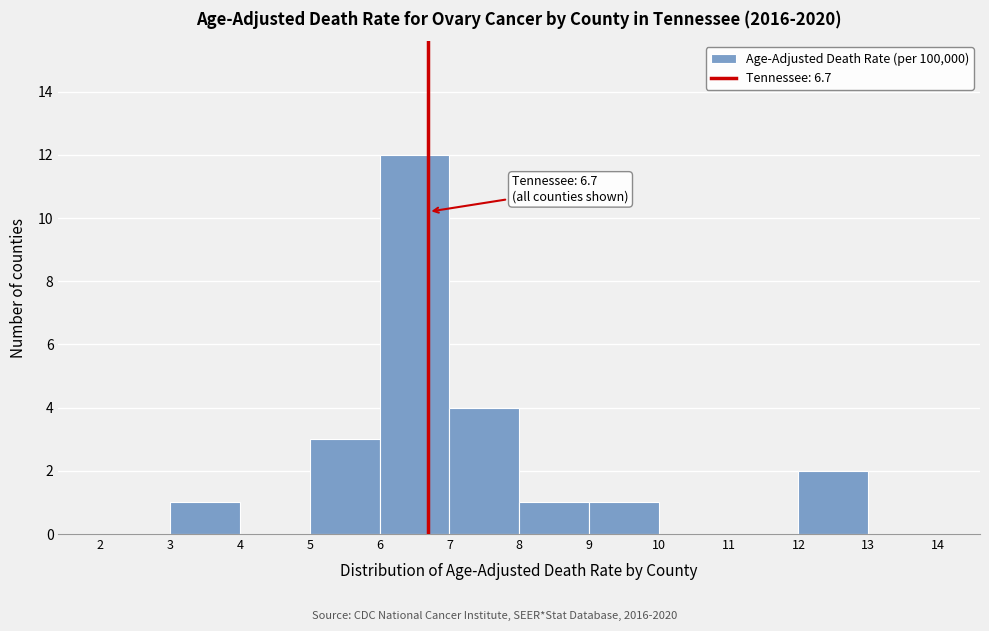

Which range on the x-axis has the tallest bar?

6 to 7